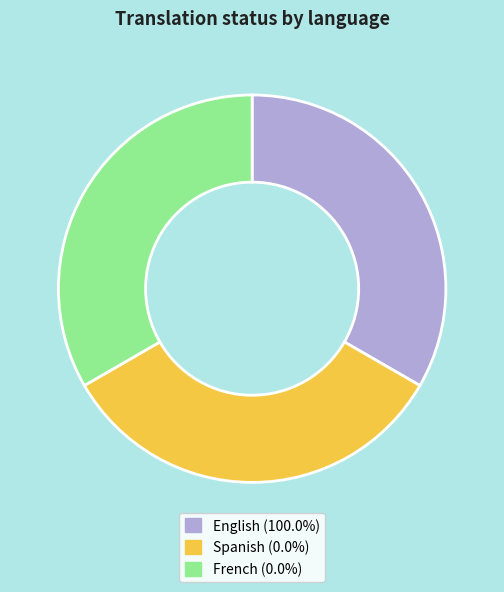

Combined, do Spanish (0.0%) and French (0.0%) account for over 50%?

Yes